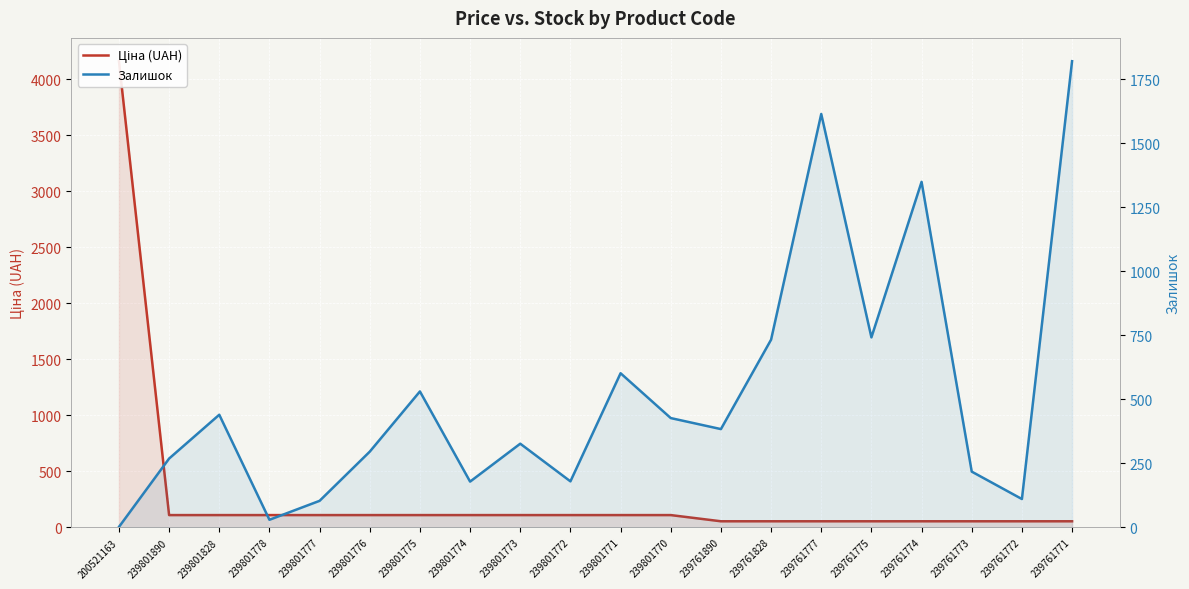

After their last crossing, which series has the higher values: Ціна (UAH) or Залишок?

Залишок